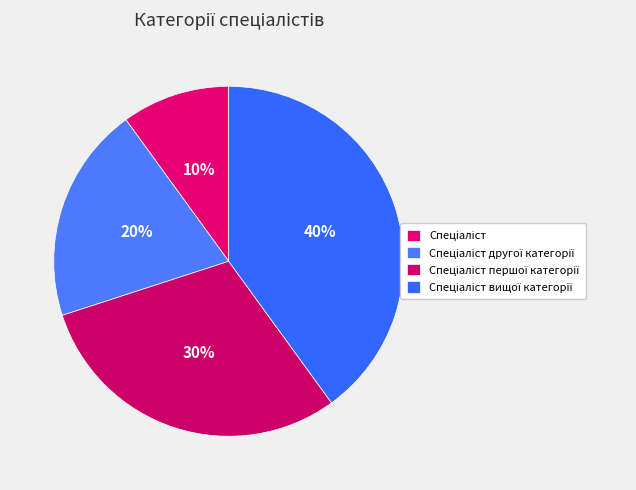

Approximately how many times larger is the value at Спеціаліст першої категорії compared to Спеціаліст?

3.0